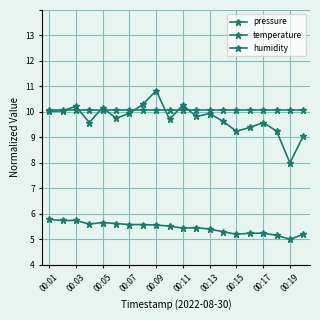

Does the chart have visible grid lines?

Yes